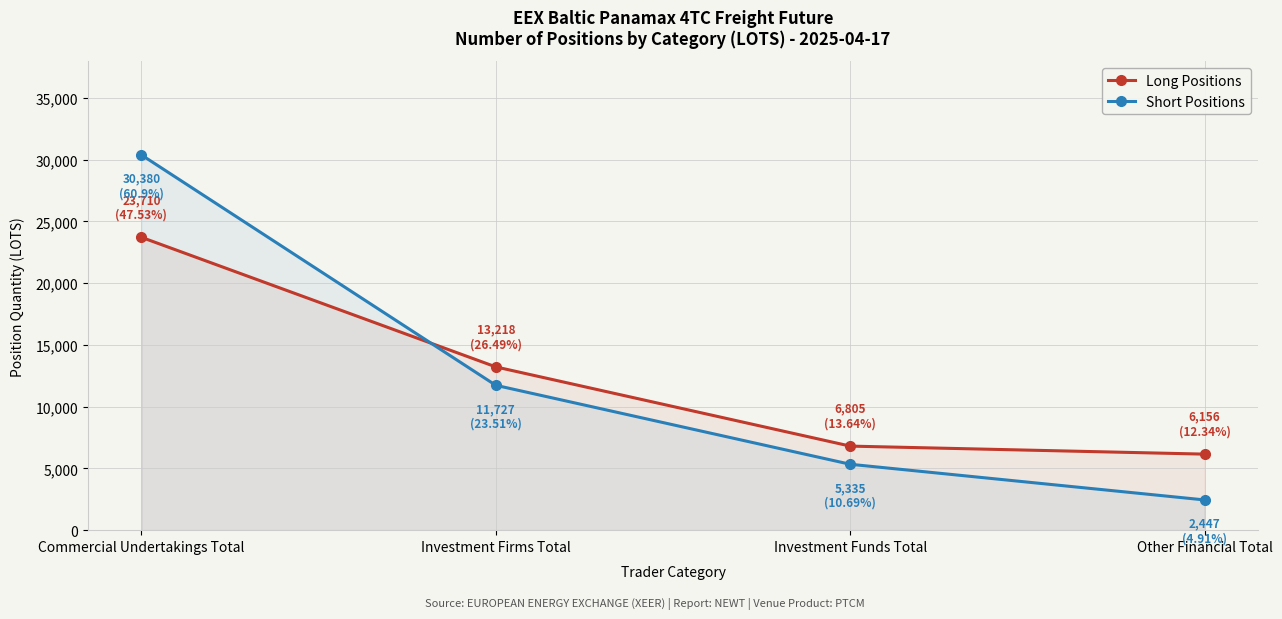

What is the difference between the maximum and minimum values in the Long Positions series?

17553.8